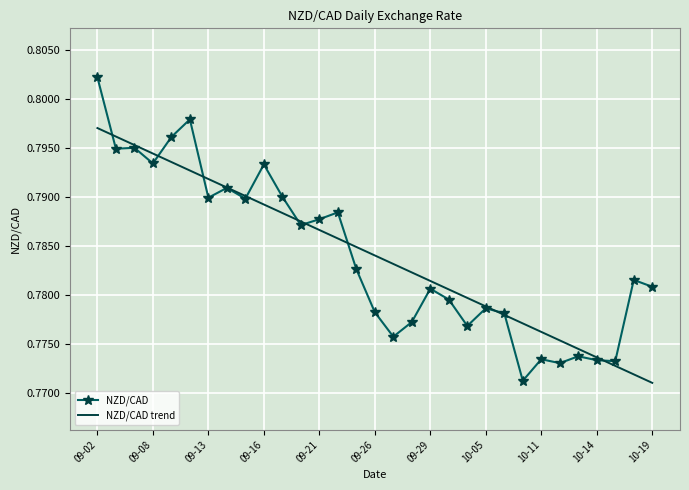

Which series has the widest spread of values?

NZD/CAD